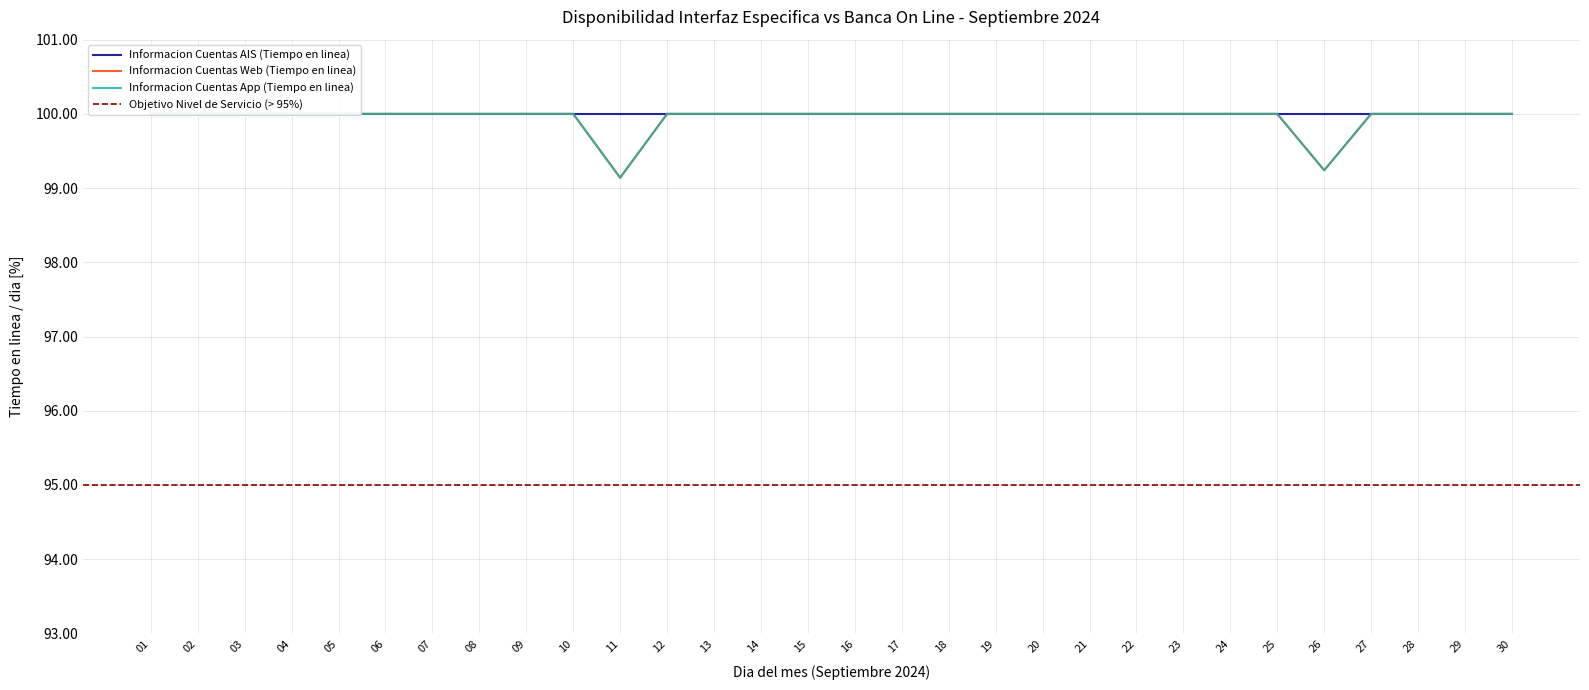

True or false: Informacion Cuentas Web (Tiempo en linea) and Informacion Cuentas App (Tiempo en linea) intersect in this chart.

False